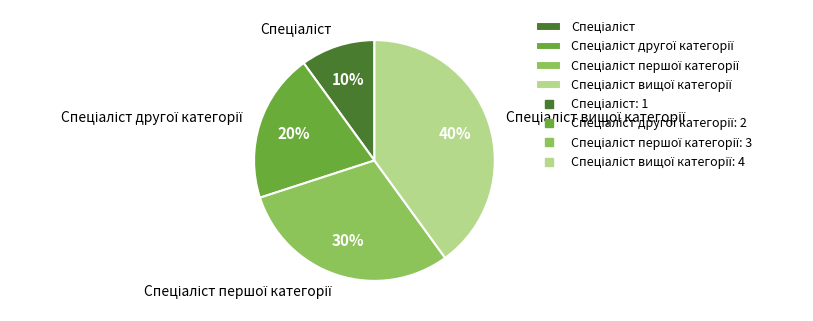

Is there any slice that represents more than half of the pie?

No